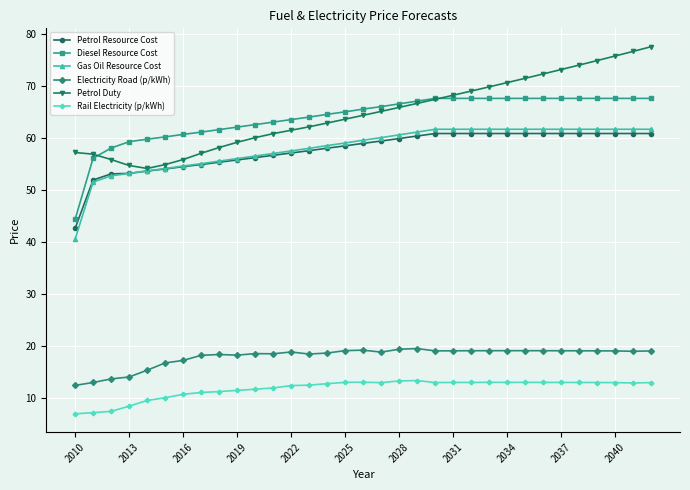

What are all the series names shown in the legend?

Petrol Resource Cost, Diesel Resource Cost, Gas Oil Resource Cost, Electricity Road (p/kWh), Petrol Duty, Rail Electricity (p/kWh)